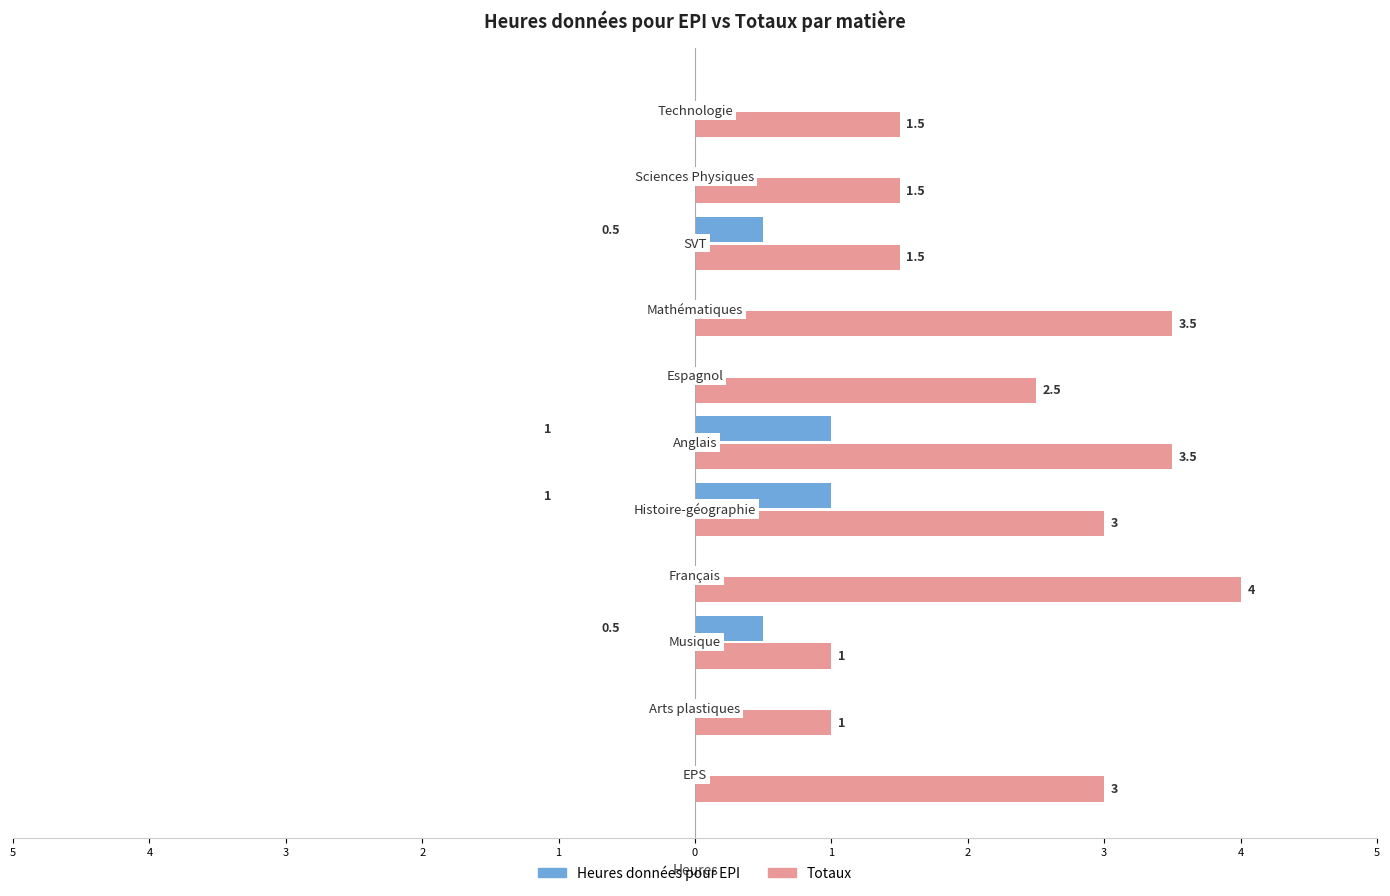

Reading left to right, list all the values displayed in this chart.

Heures données pour EPI: 0.0	0.0	0.5	0.0	1.0	1.0	0.0	0.0	0.5	0.0	0.0
Totaux: 3.0	1.0	1.0	4.0	3.0	3.5	2.5	3.5	1.5	1.5	1.5